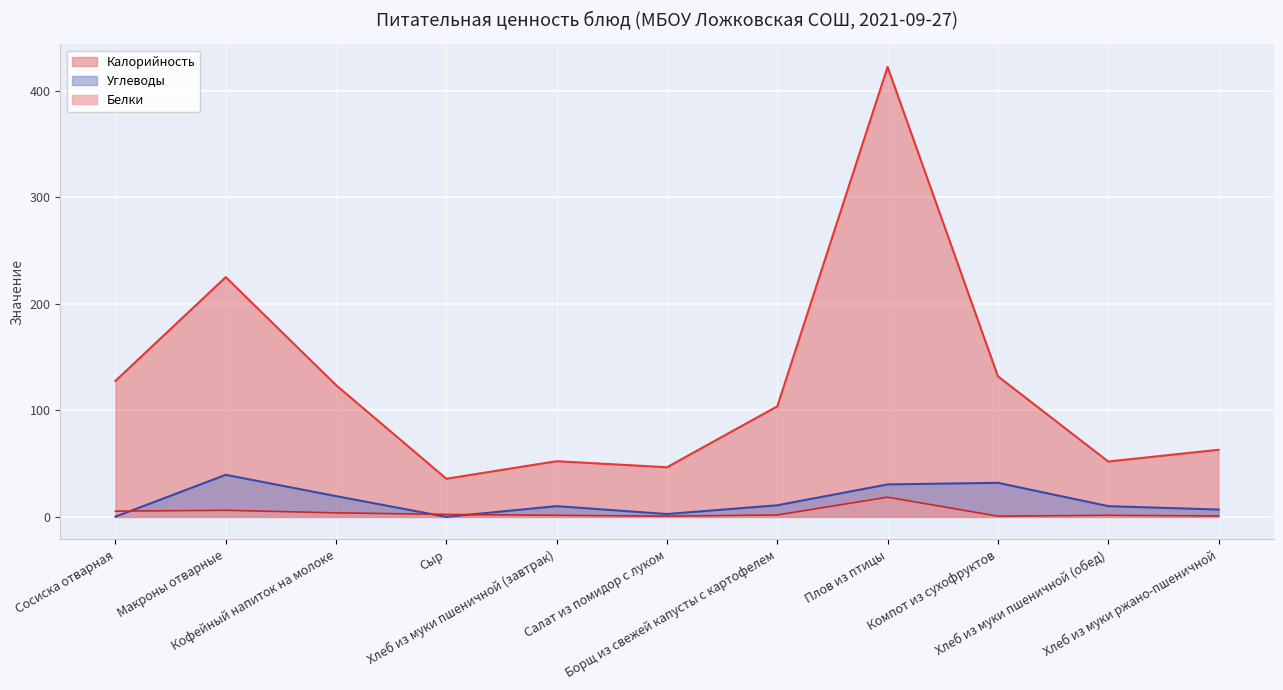

What is the label of the 4th point from the right?

Плов из птицы